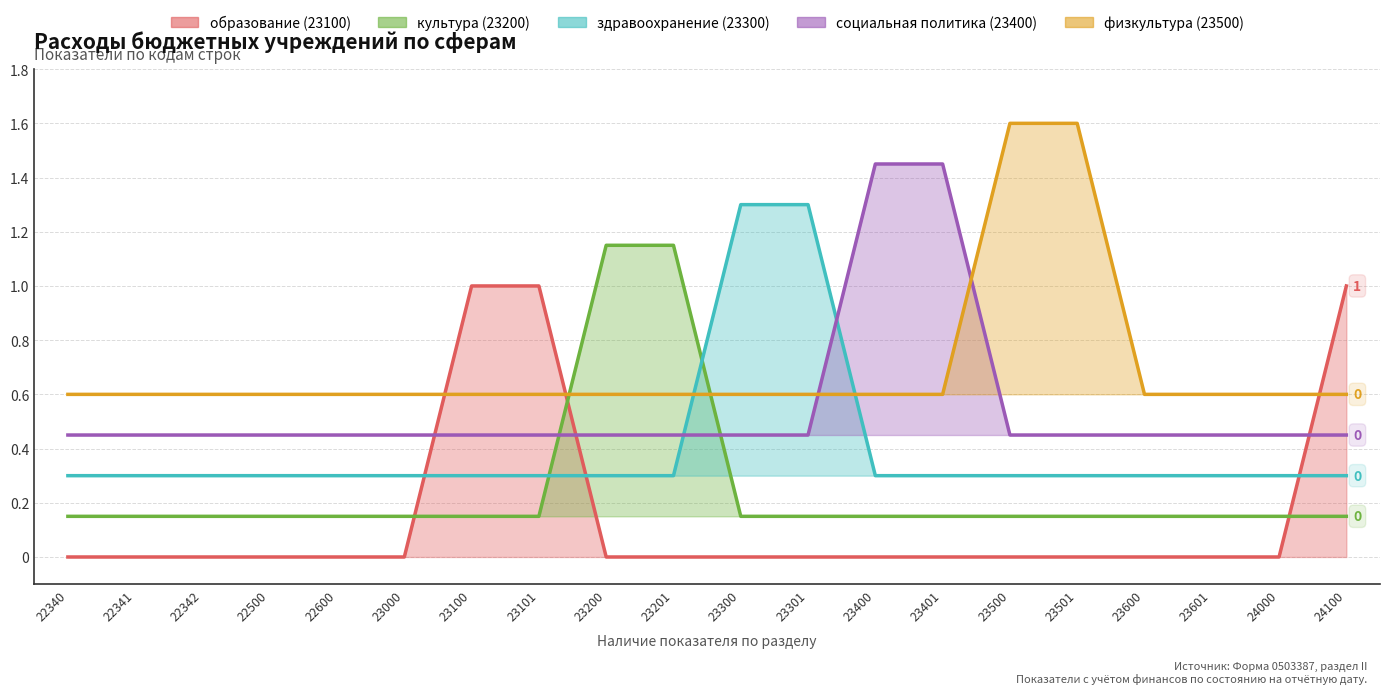

Reading left to right, extract all data points from this chart.

образование (23100): 0.0	0.0	0.0	0.0	0.0	0.0	1.0	1.0	0.0	0.0	0.0	0.0	0.0	0.0	0.0	0.0	0.0	0.0	0.0	1.0
культура (23200): 0.1	0.1	0.1	0.1	0.1	0.1	0.1	0.1	1.1	1.1	0.1	0.1	0.1	0.1	0.1	0.1	0.1	0.1	0.1	0.1
здравоохранение (23300): 0.3	0.3	0.3	0.3	0.3	0.3	0.3	0.3	0.3	0.3	1.3	1.3	0.3	0.3	0.3	0.3	0.3	0.3	0.3	0.3
социальная политика (23400): 0.4	0.4	0.4	0.4	0.4	0.4	0.4	0.4	0.4	0.4	0.4	0.4	1.4	1.4	0.4	0.4	0.4	0.4	0.4	0.4
физкультура (23500): 0.6	0.6	0.6	0.6	0.6	0.6	0.6	0.6	0.6	0.6	0.6	0.6	0.6	0.6	1.6	1.6	0.6	0.6	0.6	0.6